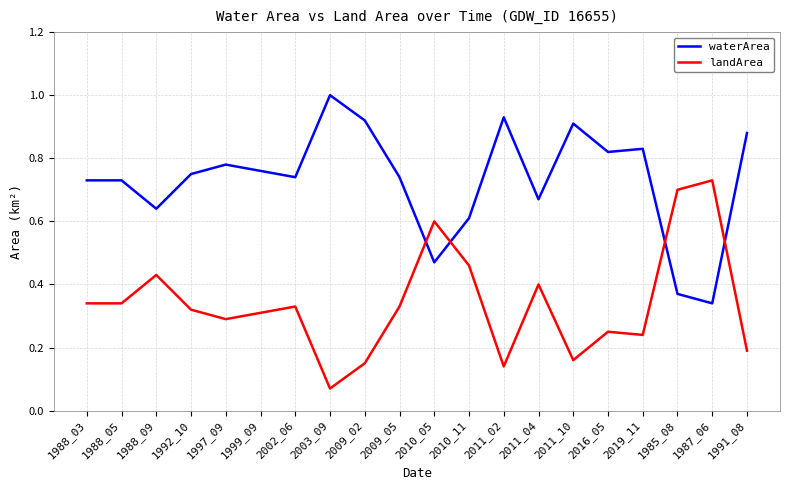

Where do waterArea and landArea first cross each other?

2009_05 and 2010_05